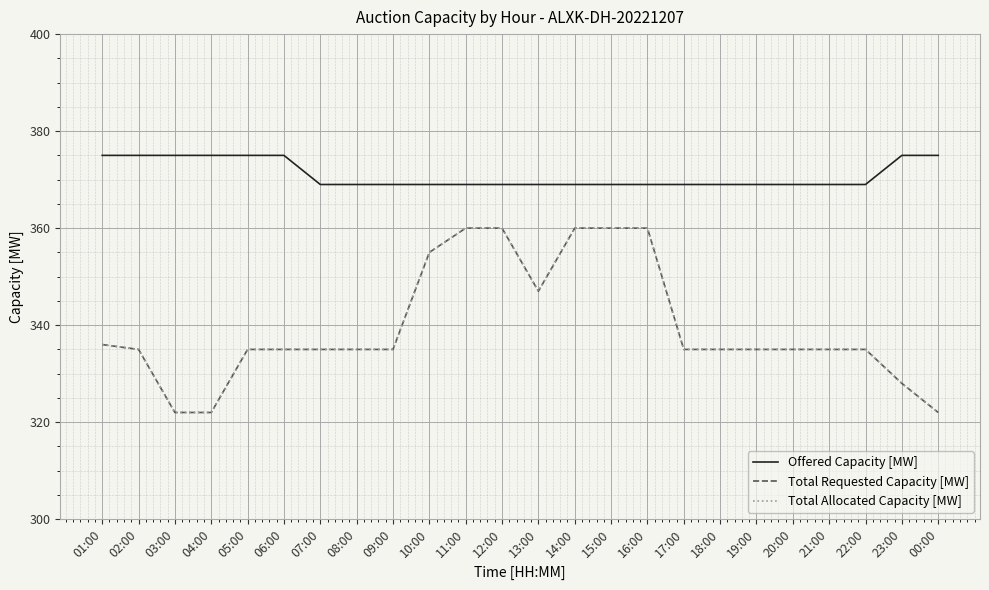

True or false: Offered Capacity [MW] has more than 2 interior local peaks.

False